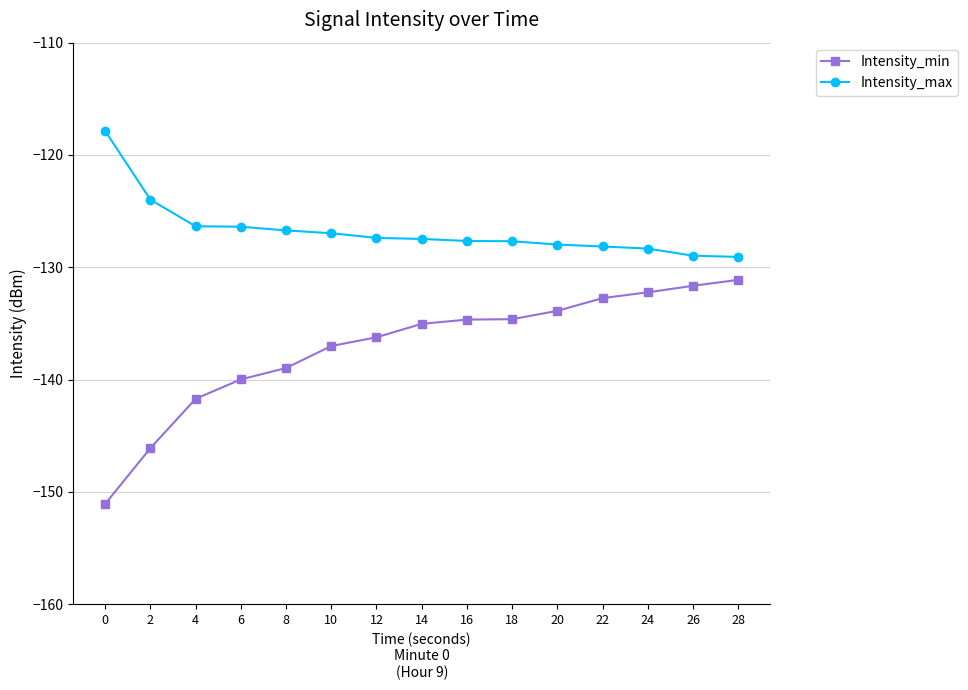

What is the approximate value of Intensity_min at 16?

-134.7